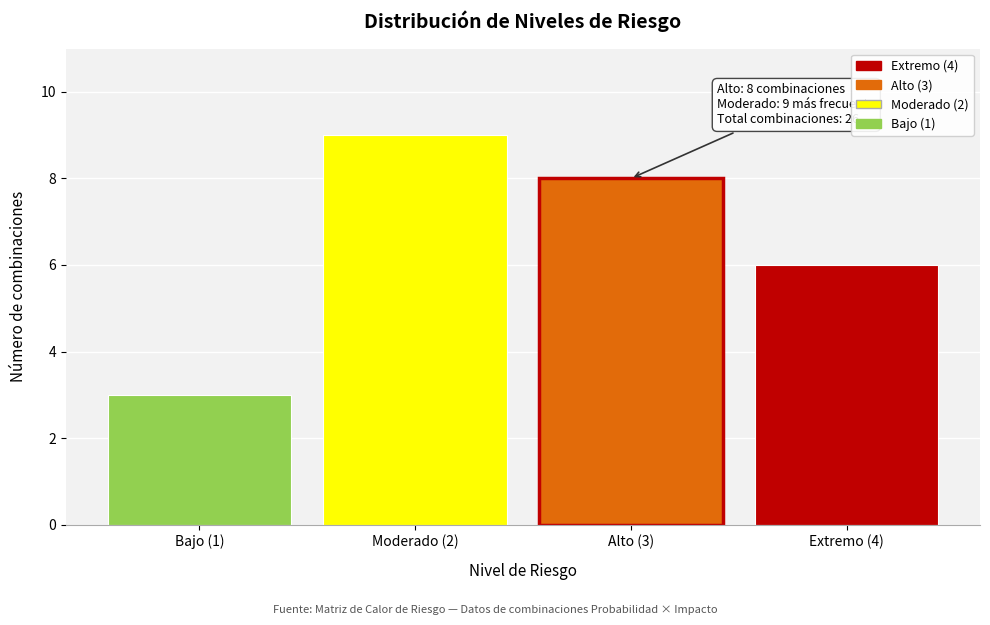

Reading left to right, what are all the values shown in this chart?

3	9	8	6